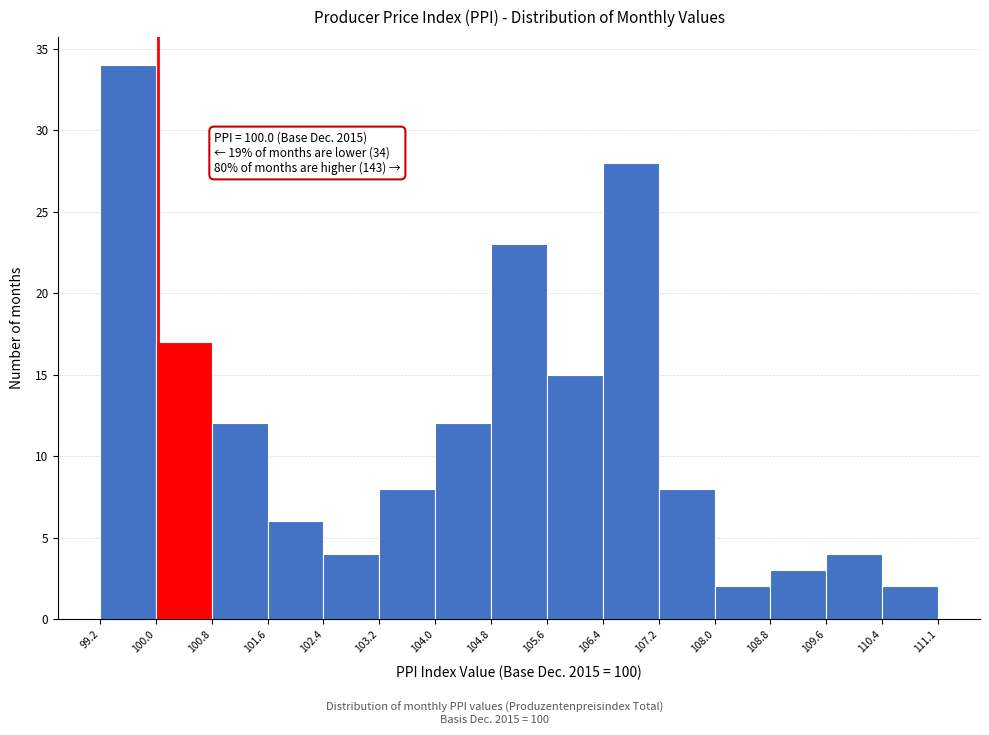

Which range on the x-axis has the tallest bar?

99.2 to 100.0